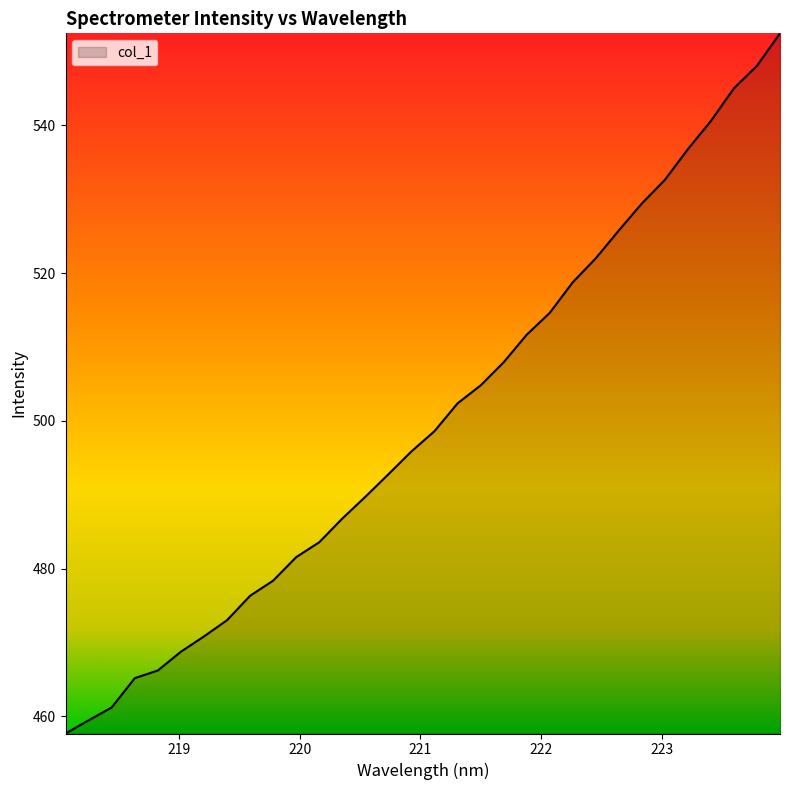

What is the difference between the maximum and minimum values?

94.7